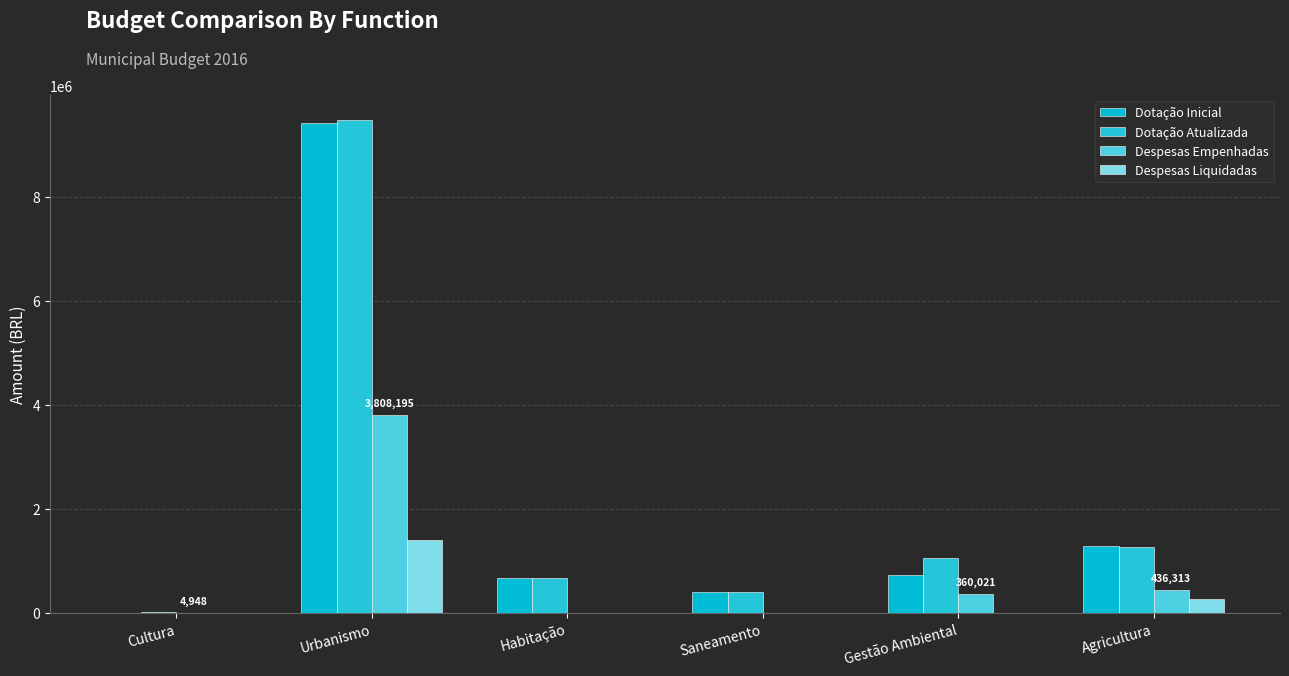

Are the bars grouped side by side (vs. stacked)?

Yes